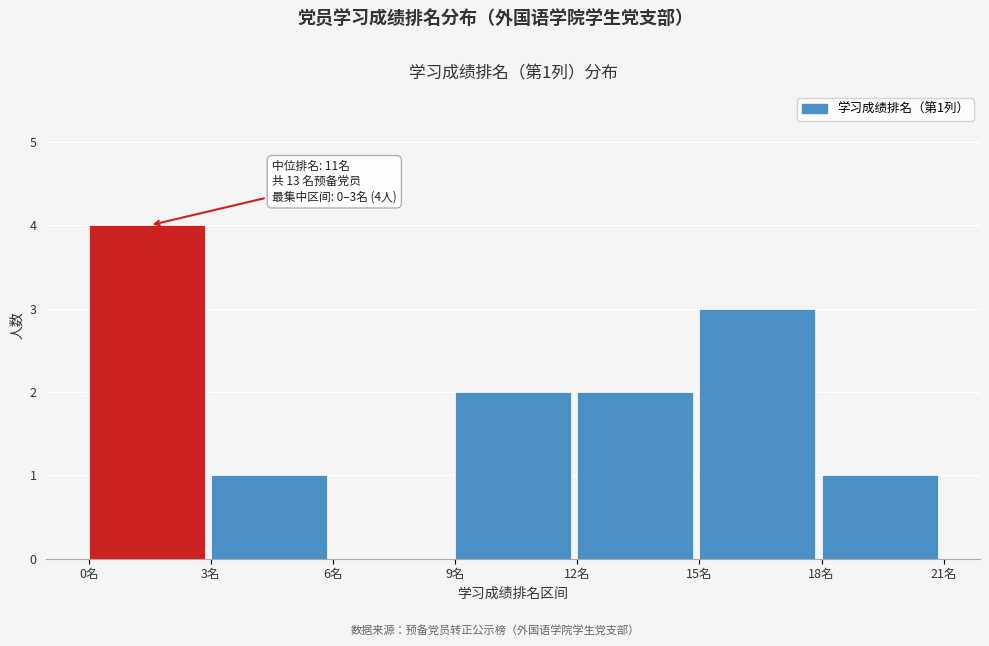

Which range on the x-axis has the tallest bar?

0 to 3